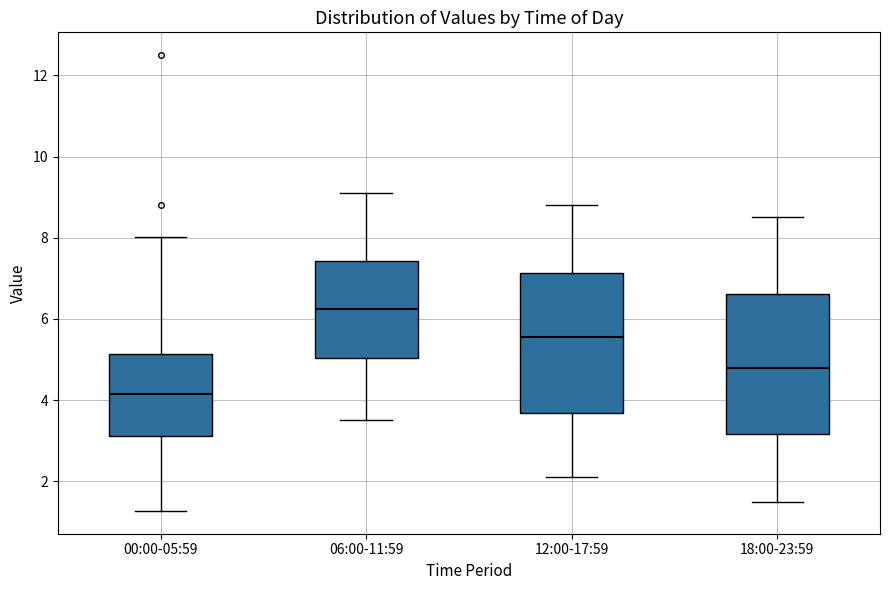

Reading left to right, transcribe this box plot: for each box, give where its median line is, the range the box spans, and where its two whiskers end, as read against the y-axis. The values are not printed on the chart, so give them approximately, as read against the axis.

00:00-05:59: median 4.2, box 3.2 to 5.2, whiskers 1.2 to 8.0
06:00-11:59: median 6.2, box 5.0 to 7.4, whiskers 3.6 to 9.2
12:00-17:59: median 5.6, box 3.6 to 7.2, whiskers 2.2 to 8.8
18:00-23:59: median 4.8, box 3.2 to 6.6, whiskers 1.6 to 8.6